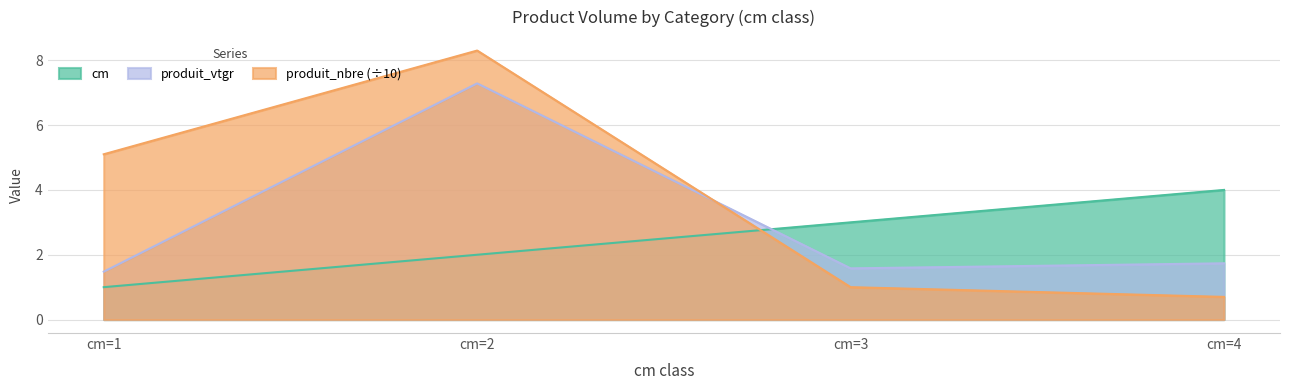

Between cm=4 and cm=3, which is larger?

cm=4